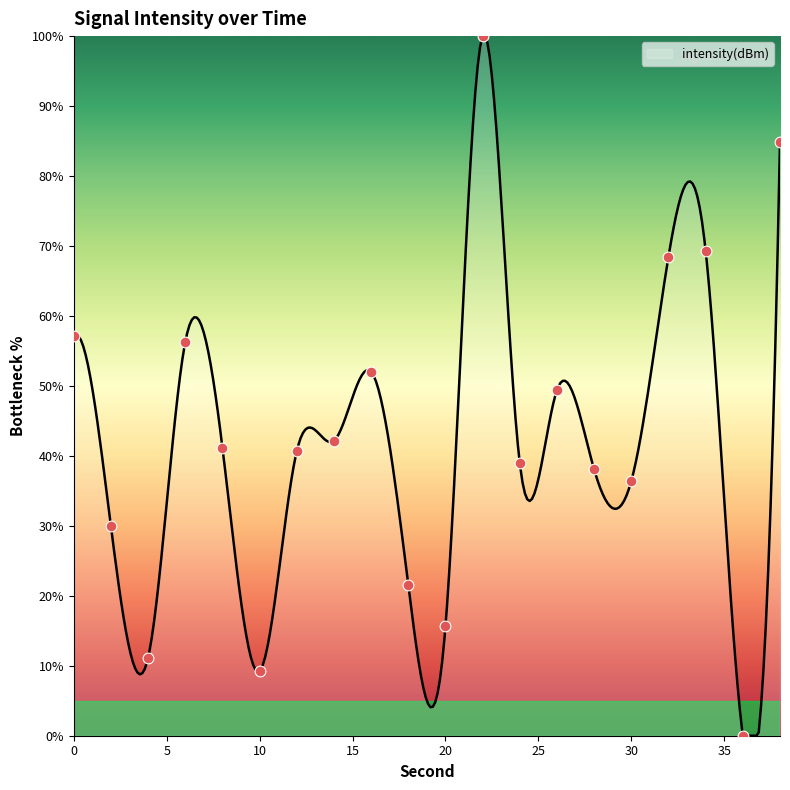

What is the change in value from 4 to 34?

+58.1